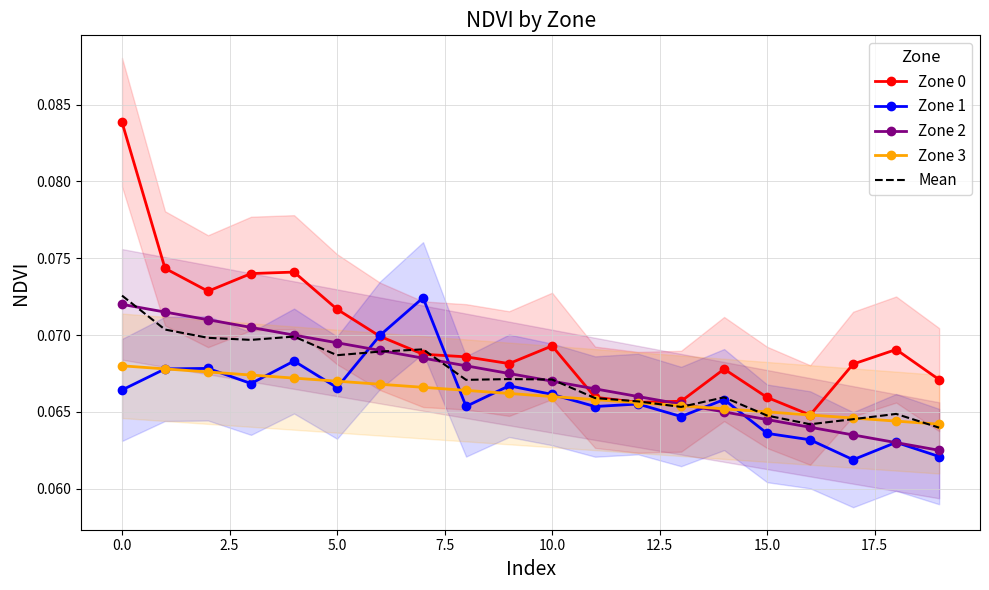

What is the maximum value shown in the chart?

0.1